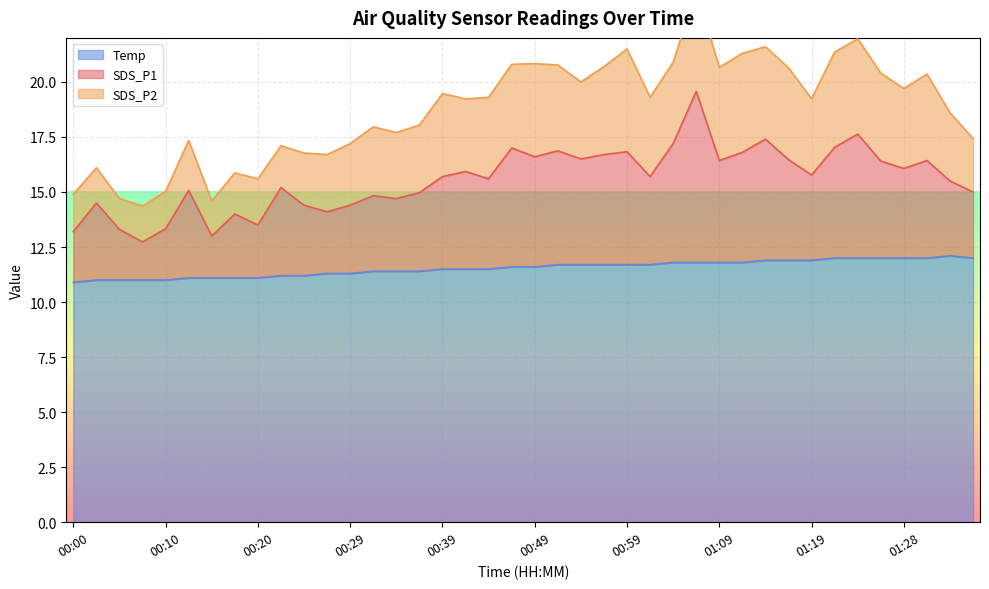

Rank the categories by SDS_P1 value from highest to lowest.

01:06, 01:23, 01:14, 01:04, 01:21, 00:47, 00:52, 00:59, 01:11, 00:56, 00:49, 00:54, 01:16, 01:09, 01:31, 01:26, 01:28, 00:42, 01:19, 00:39, 01:01, 00:44, 01:33, 00:22, 00:12, 01:36, 00:37, 00:32, 00:34, 00:02, 00:29, 00:25, 00:27, 00:17, 00:20, 00:10, 00:05, 00:00, 00:15, 00:07